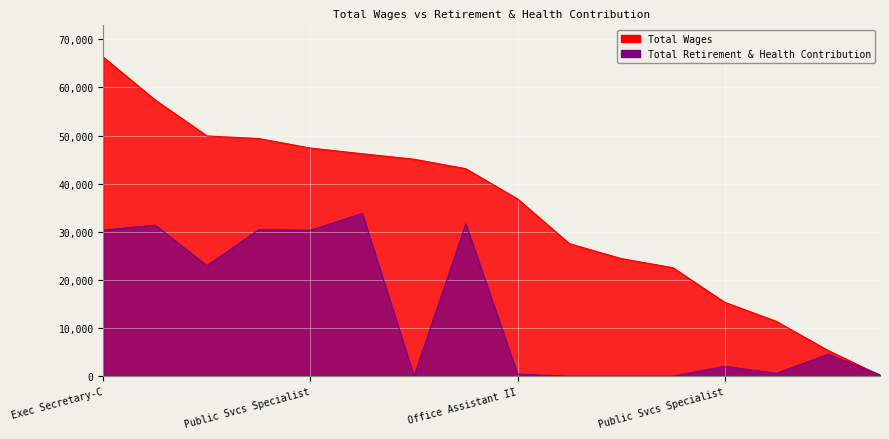

Reading left to right, list all the values displayed in this chart.

Total Wages: 66271	57389	49916	49373	47398	46217	45082	43108	36828	27538	24440	22535	15356	11376	5327	169
Total Retirement & Health Contribution: 30365	31384	22949	30427	30317	33806	0	31635	412	0	0	0	2044	586	4574	278